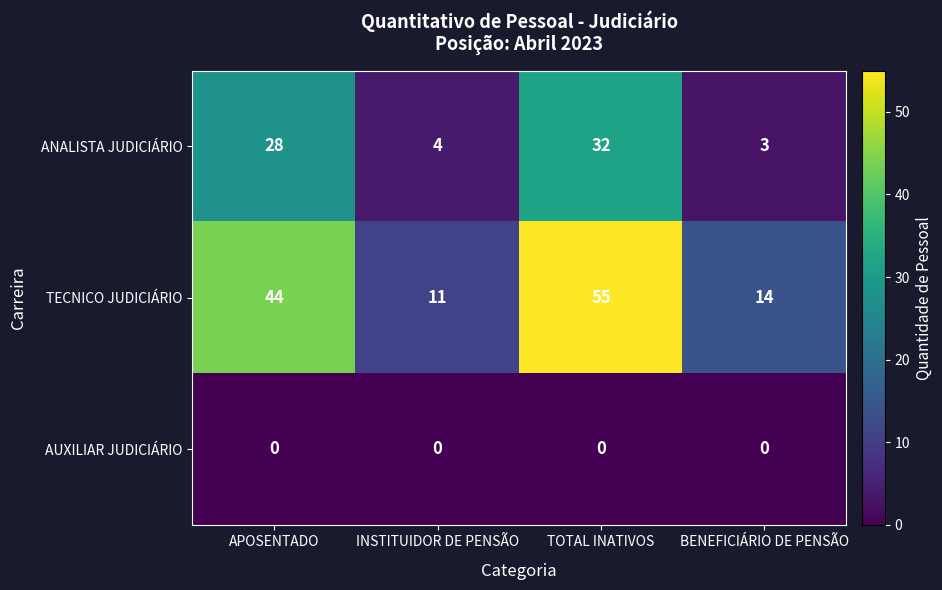

Which series has the largest total across all categories?

TECNICO JUDICIÁRIO